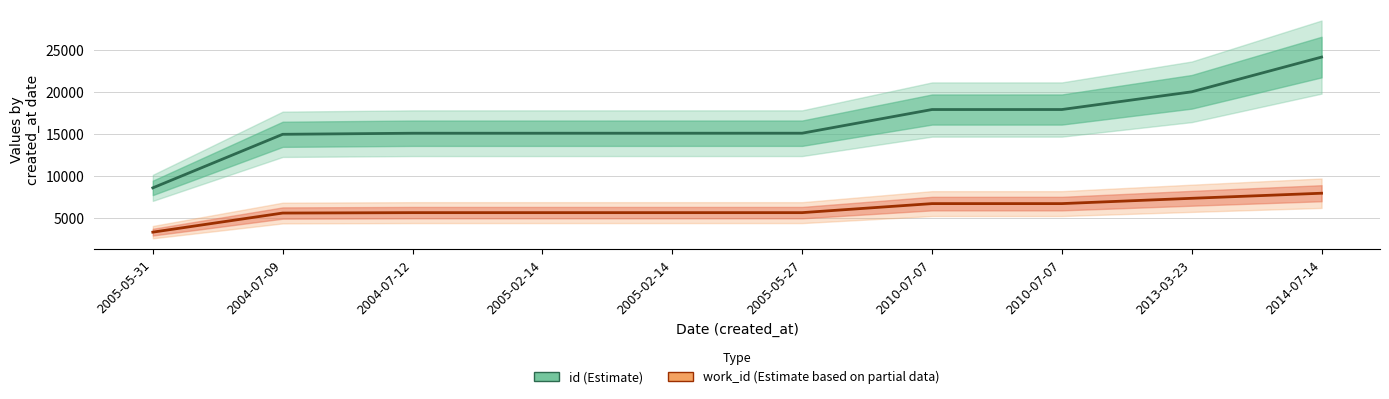

True or false: id (Estimate) and work_id (Estimate based on partial data) cross at least once.

False